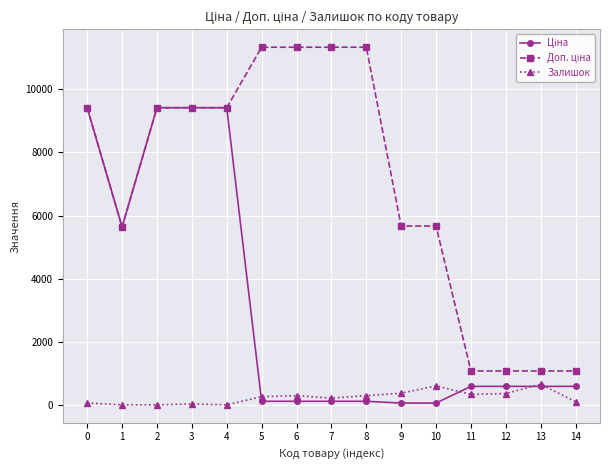

Does the chart display data point markers on the line(s)?

Yes